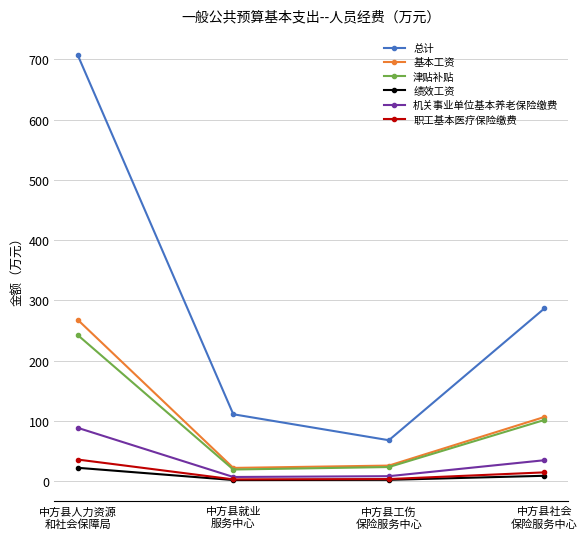

What is the difference between the highest and lowest values at 中方县工伤
保险服务中心?

65.7